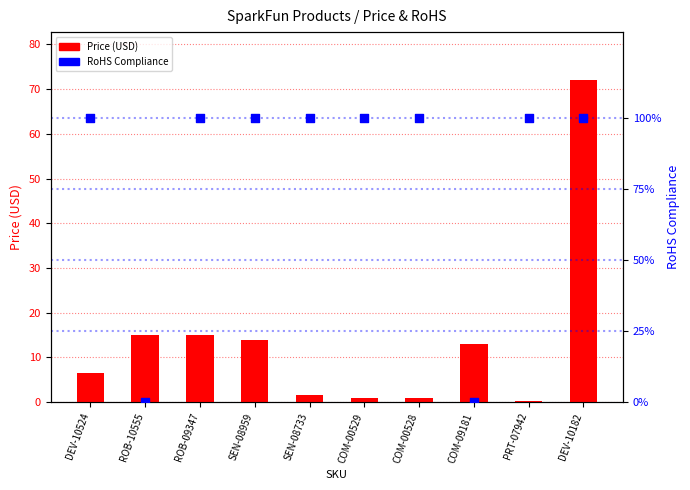

Is the value of Price (USD) at SEN-08733 greater than the value of RoHS Compliance at DEV-10182?

No